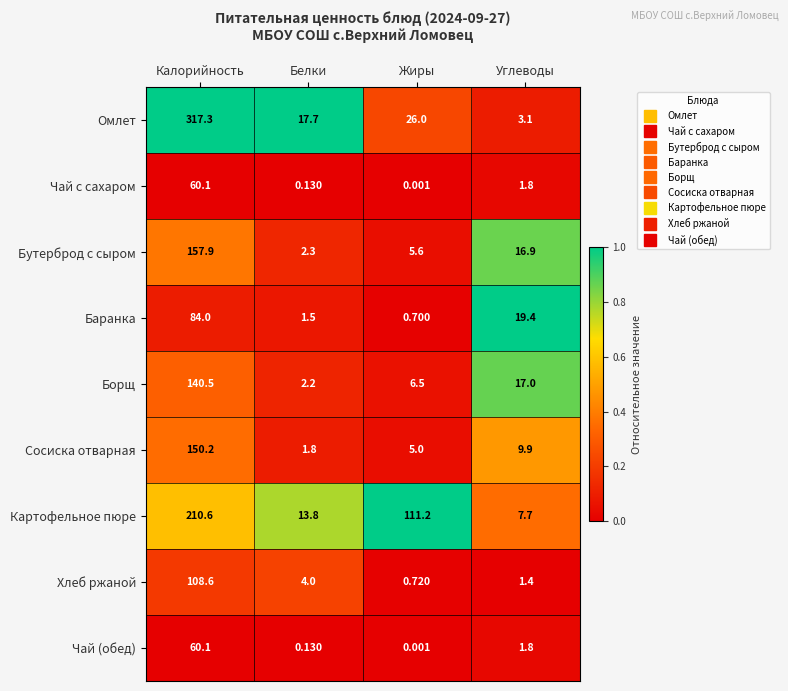

Which series has the largest total across all categories?

Омлет